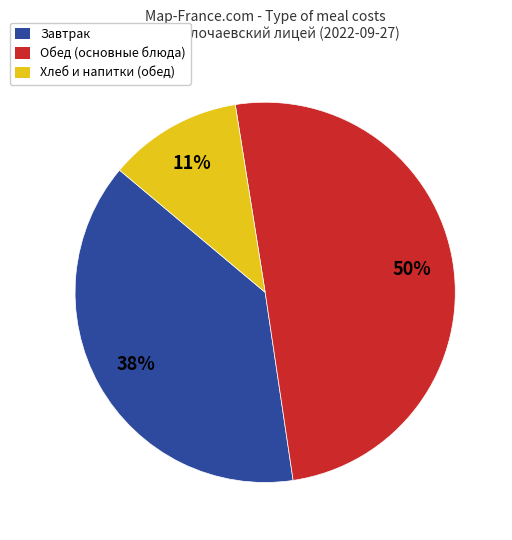

To the nearest percent, what portion does Хлеб и напитки (обед) represent?

11%